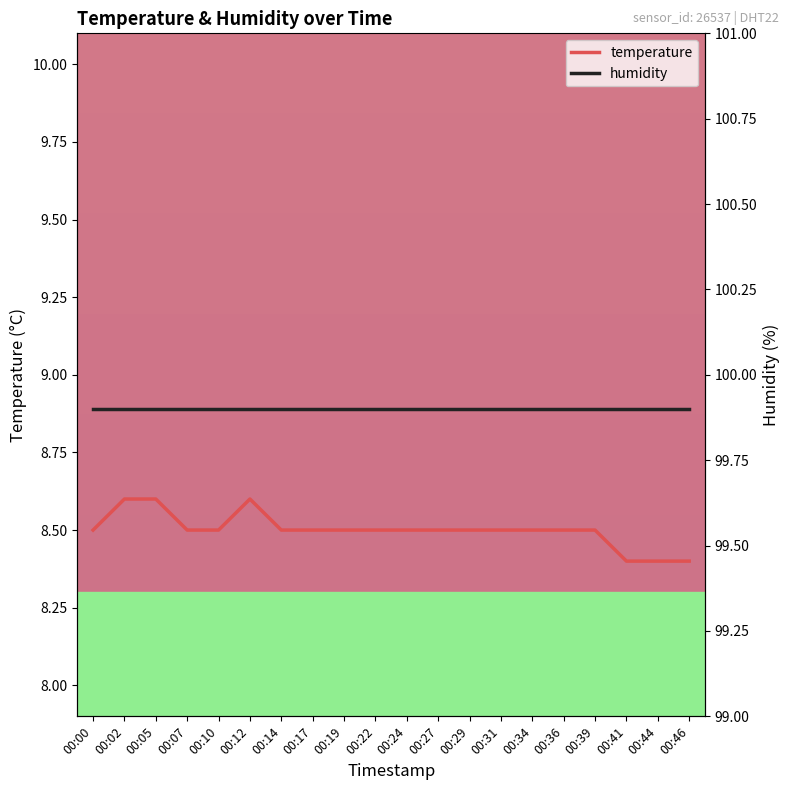

At which category is the sum across all series the highest?

00:02